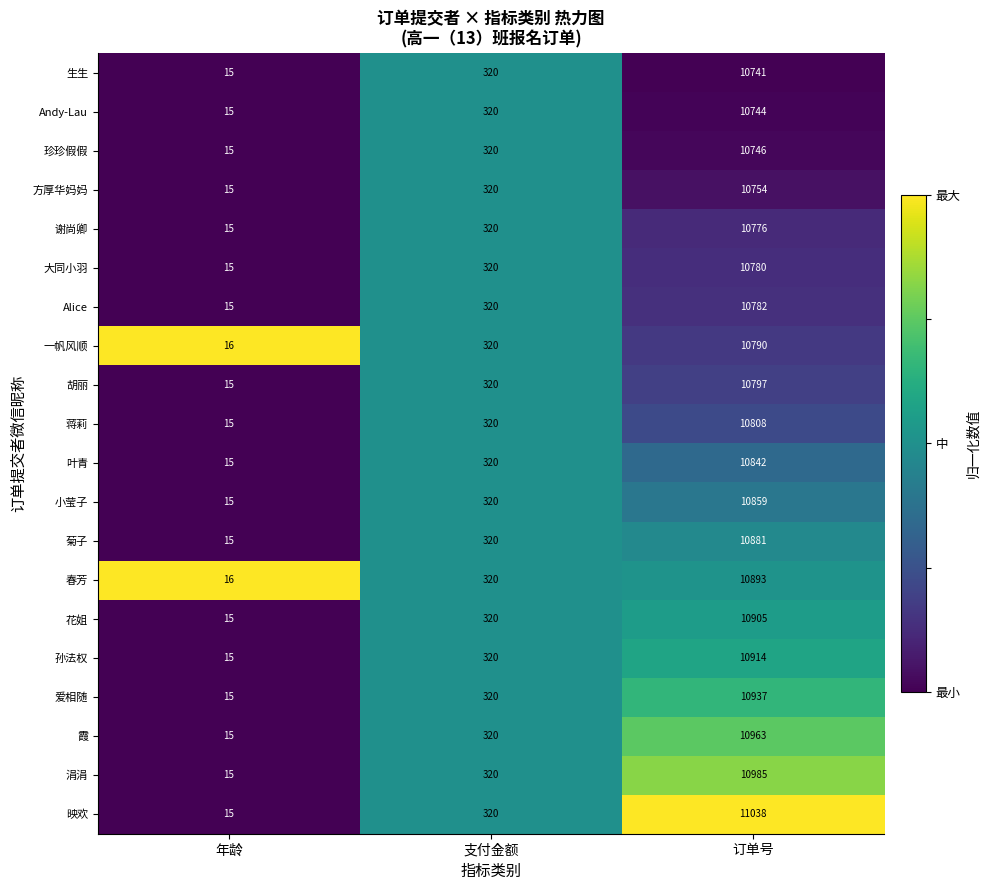

Rank the series by their maximum value, from lowest to highest.

生生, Andy-Lau, 珍珍假假, 方厚华妈妈, 谢尚卿, 大同小羽, Alice, 一帆风顺, 胡丽, 蒋莉, 叶青, 小莹子, 菊子, 春芳, 花姐, 孙法权, 爱相随, 霞, 涓涓, 映欢